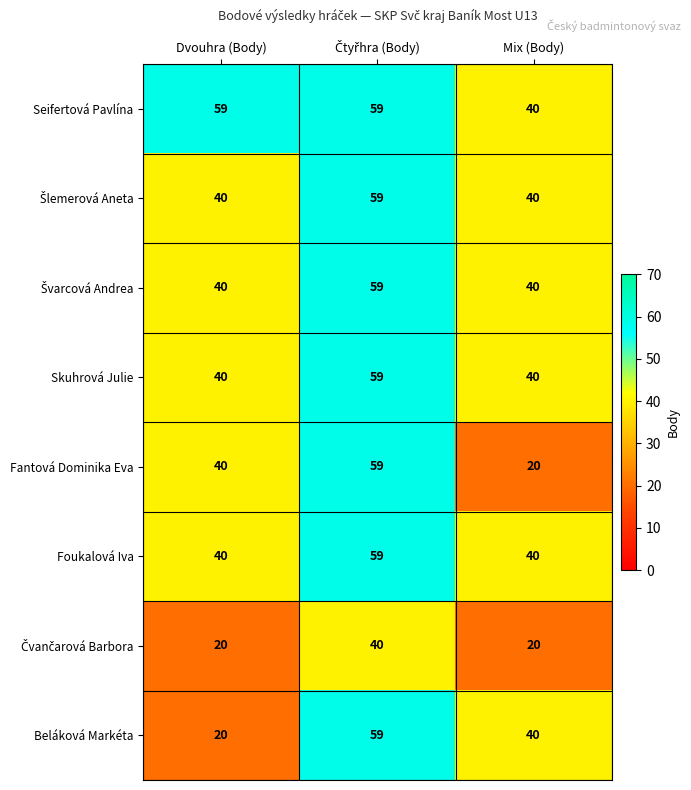

Which series has the largest total across all categories?

Seifertová Pavlína